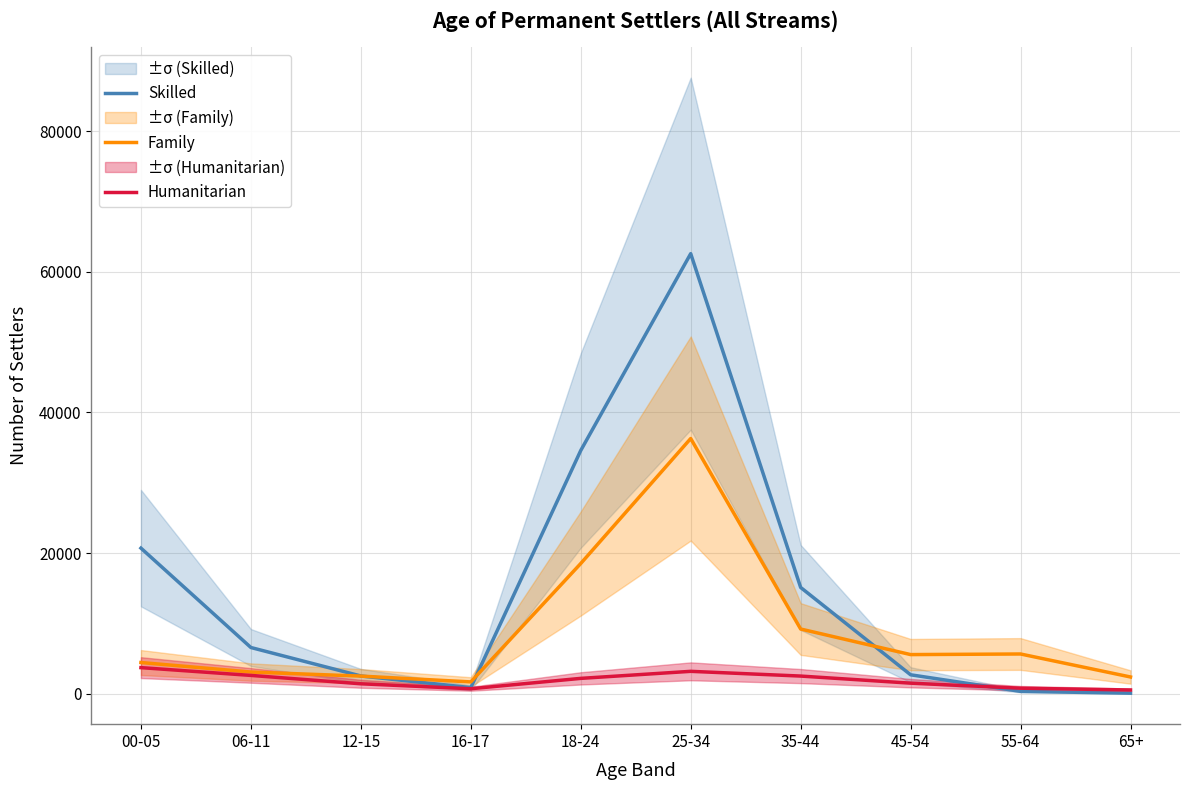

What is the label of the 2nd point from the left?

06-11